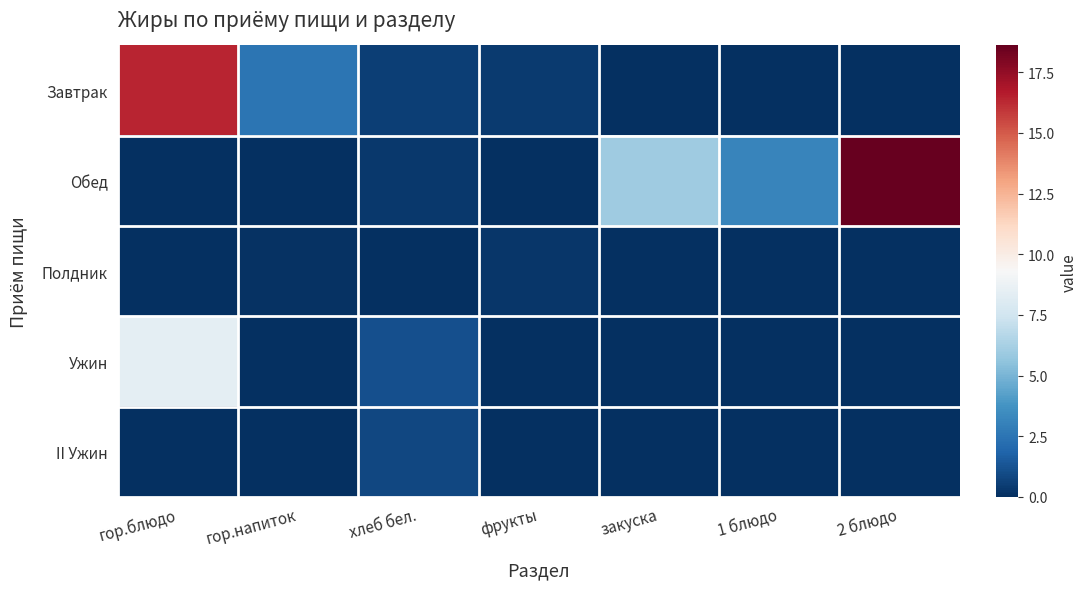

At гор.блюдо, list the series in order from smallest to largest.

Обед, Полдник, II Ужин, Ужин, Завтрак